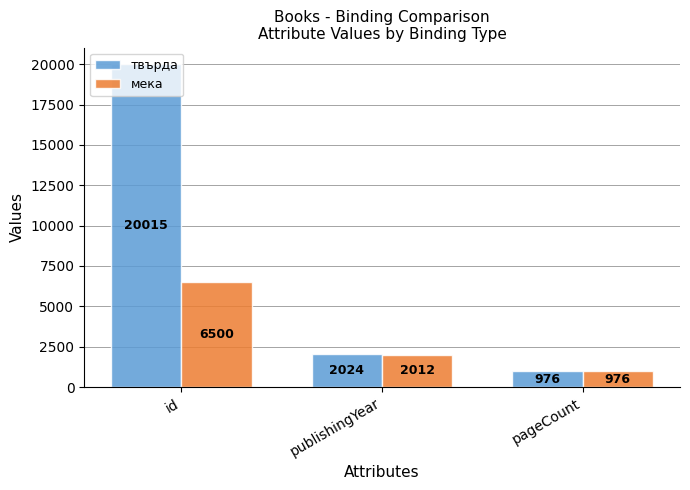

What is the value of the твърда bar at the 2nd from the left?

2024